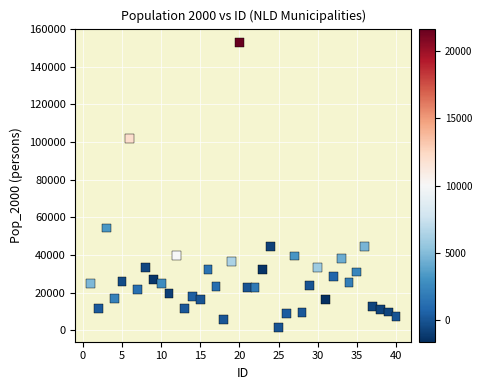

What is the range of X values (max minus min)?

39.0